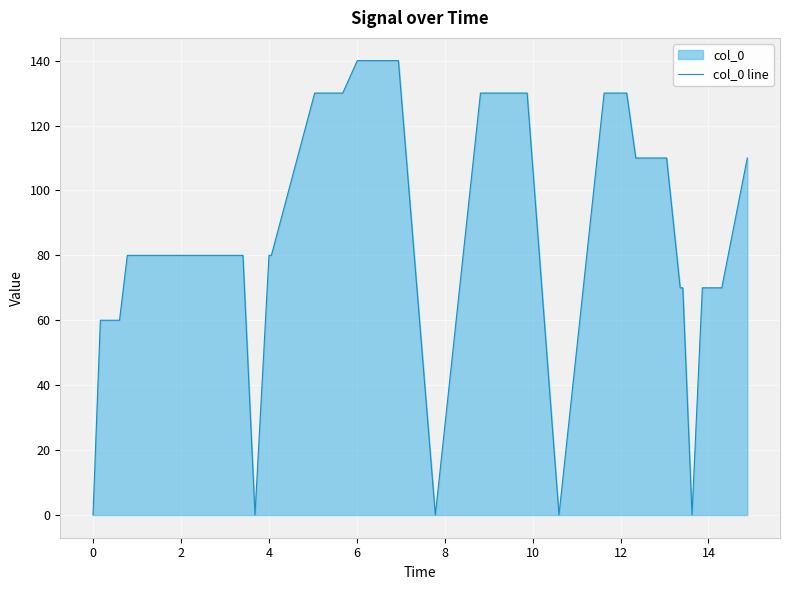

Does the chart display data point markers on the line(s)?

No